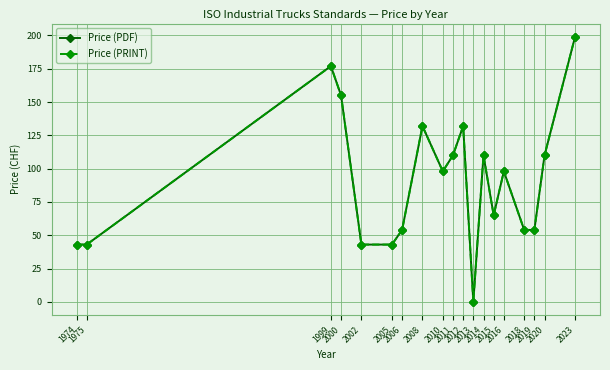

Rank the series by their maximum value, from lowest to highest.

Price (PDF), Price (PRINT)